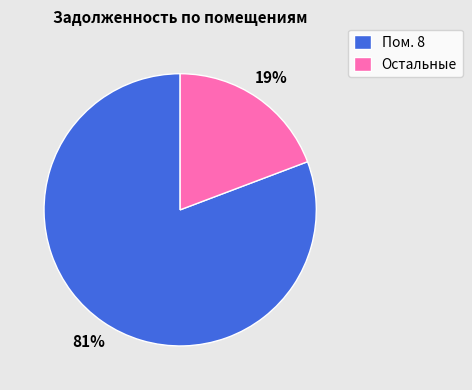

To the nearest percent, what is the average slice percentage?

50%